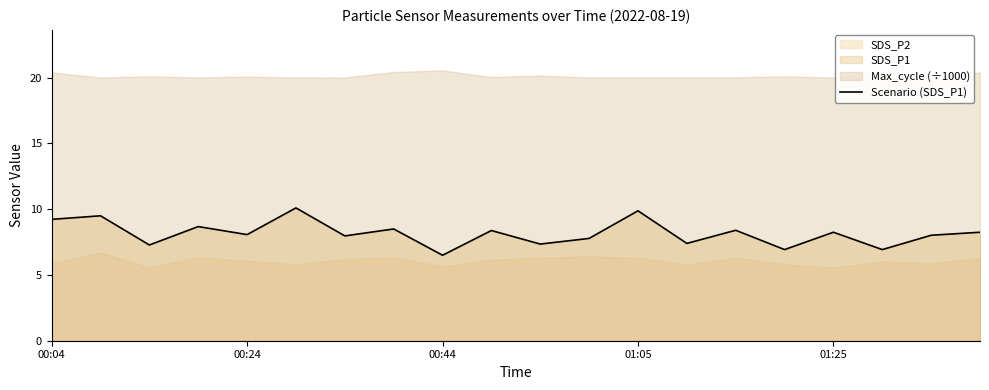

The Scenario (SDS_P1) series shows 6.5 at 00:44. True or false?

True